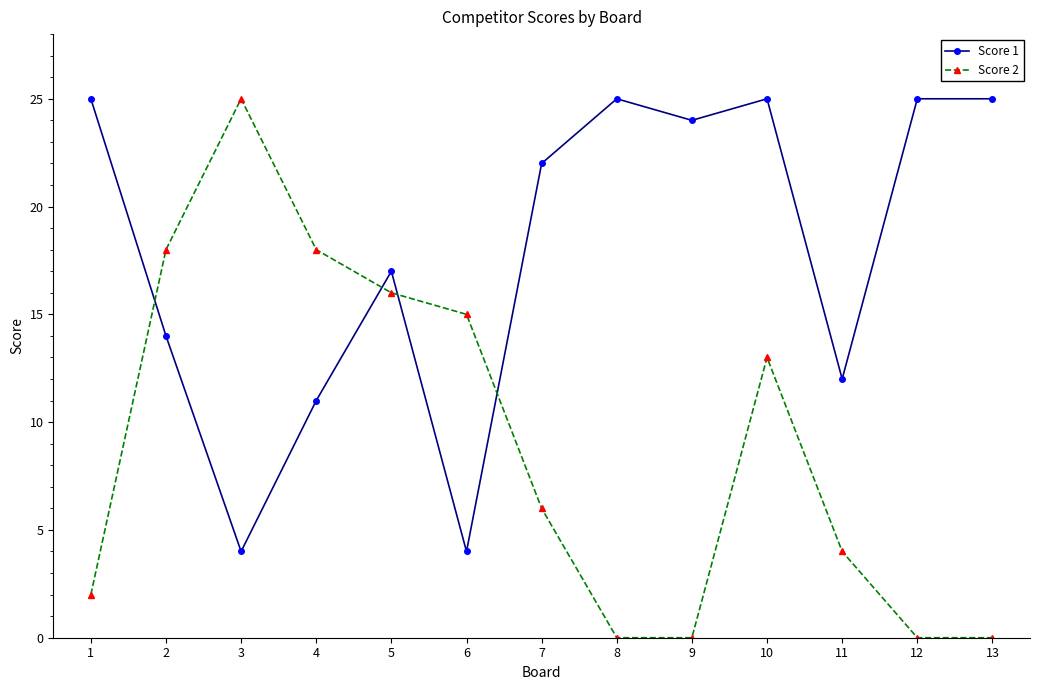

How many categories are shown in the chart?

13